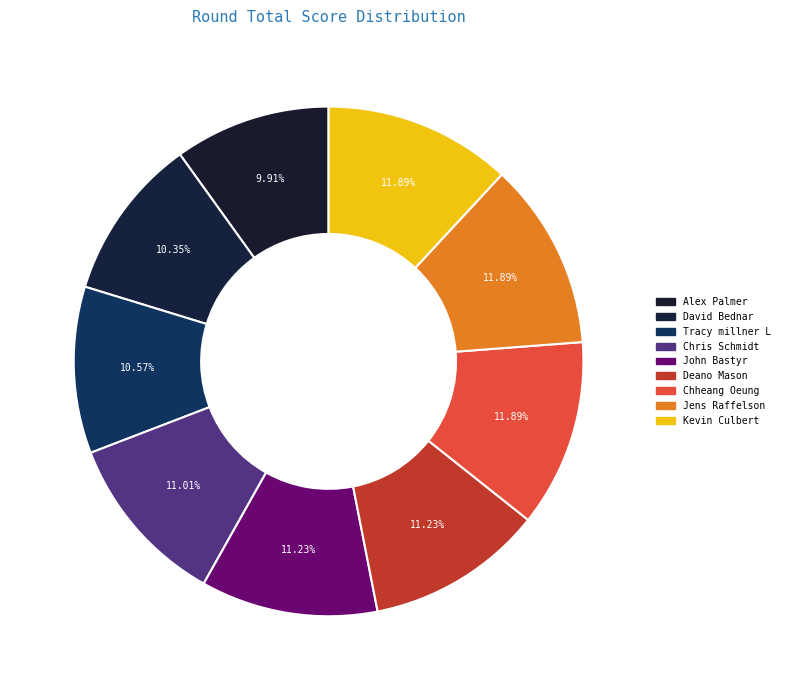

Is it true that John Bastyr is 19% of the pie?

False